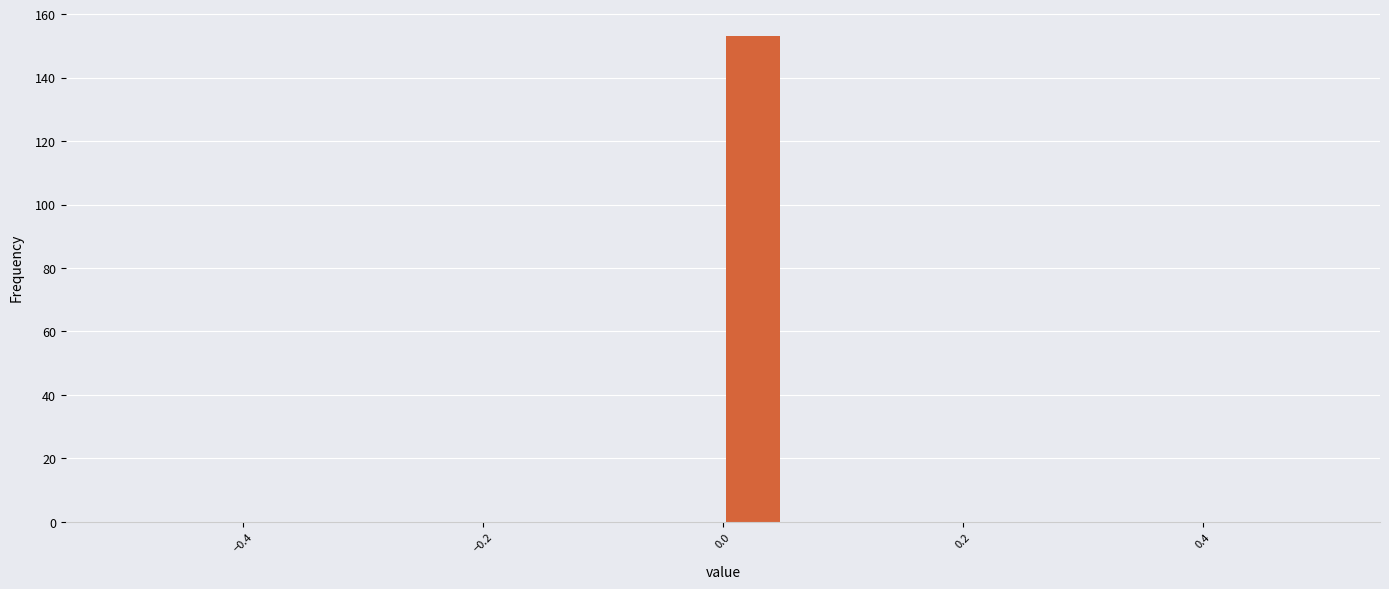

Around what value on the x-axis is the tallest bar? Give the approximate position of its centre, as read against the axis.

0.02